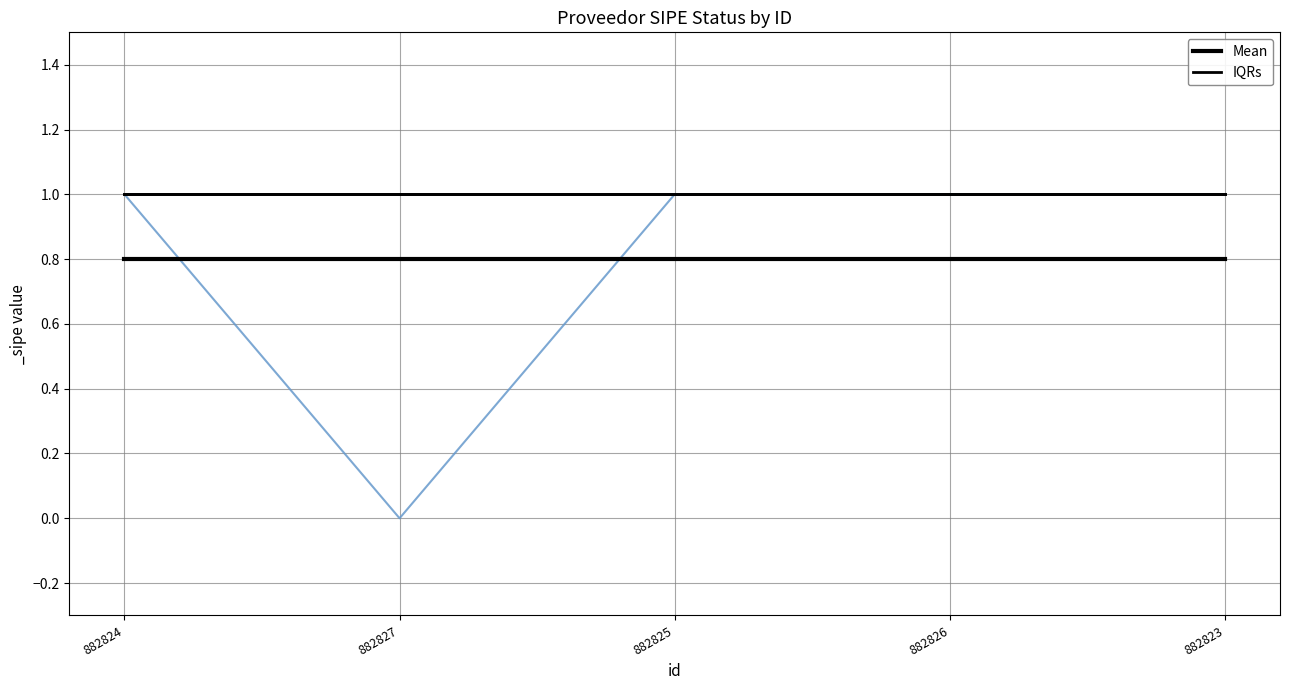

What value does the IQRs series have at 882827?

1.0